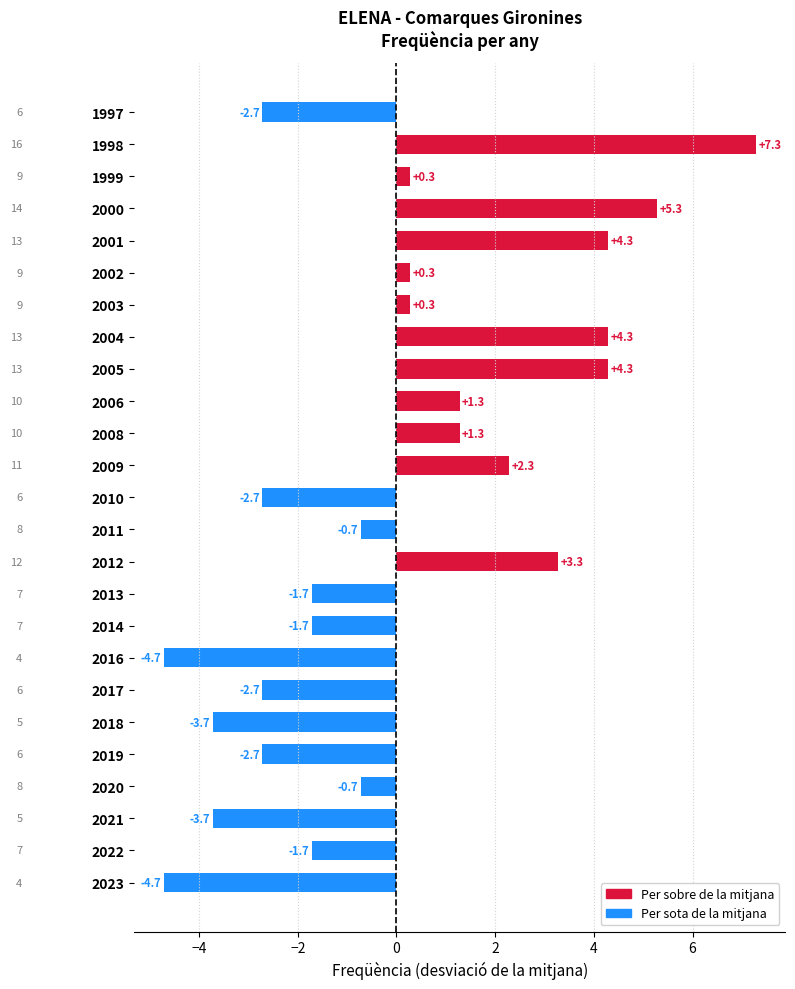

What is the value of the 6th bar from the top?

0.3